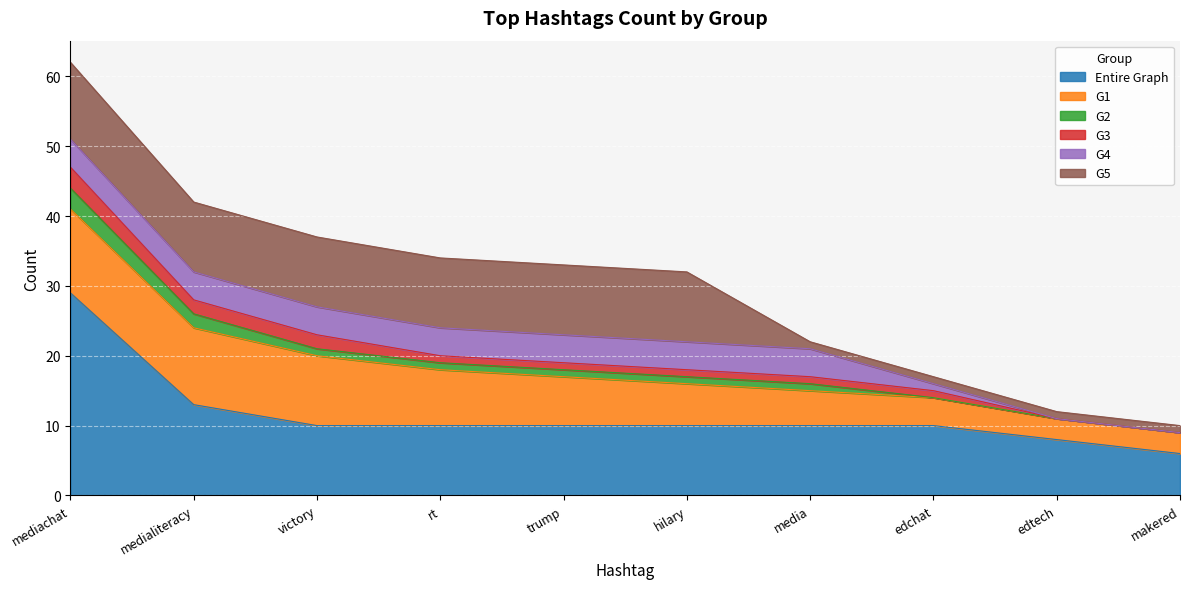

What is the sum of all G3 values?

12